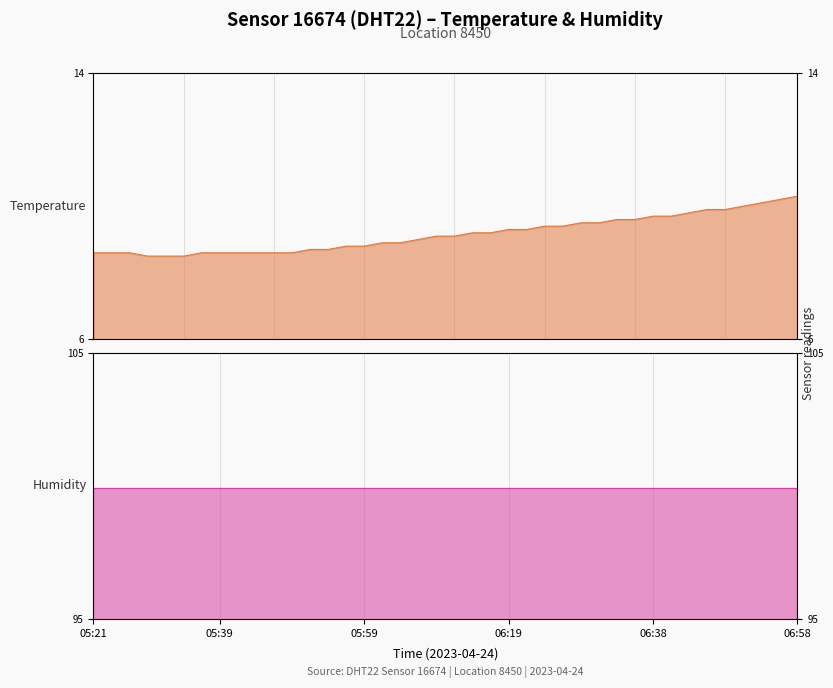

Reading left to right, what are all the values shown in this chart?

8.6	8.6	8.6	8.5	8.5	8.5	8.6	8.6	8.6	8.6	8.6	8.6	8.7	8.7	8.8	8.8	8.9	8.9	9.0	9.1	9.1	9.2	9.2	9.3	9.3	9.4	9.4	9.5	9.5	9.6	9.6	9.7	9.7	9.8	9.9	9.9	10.0	10.1	10.2	10.3